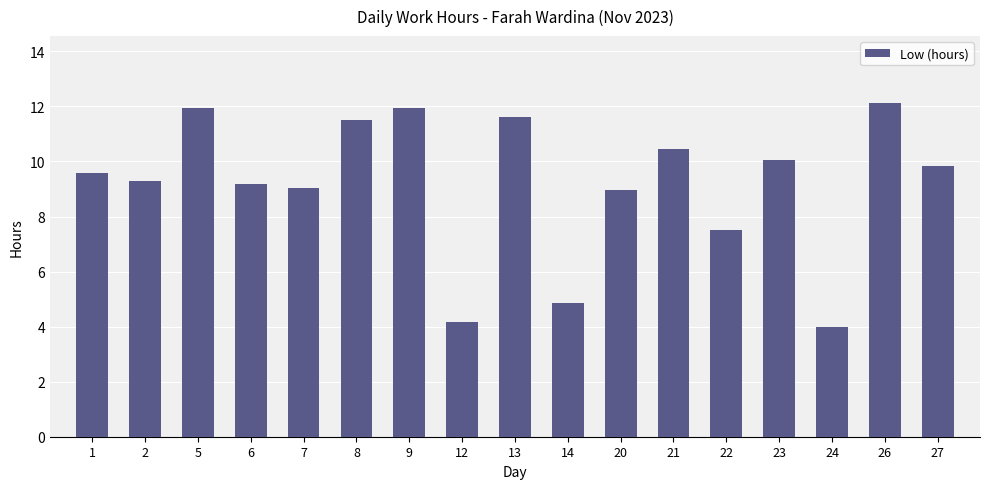

What is the difference between the values at 7 and 27?

0.8